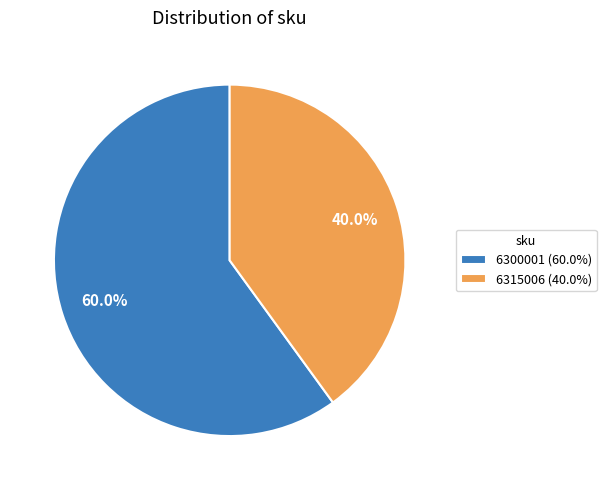

To the nearest percent, what percentage of the pie is 6300001?

60%